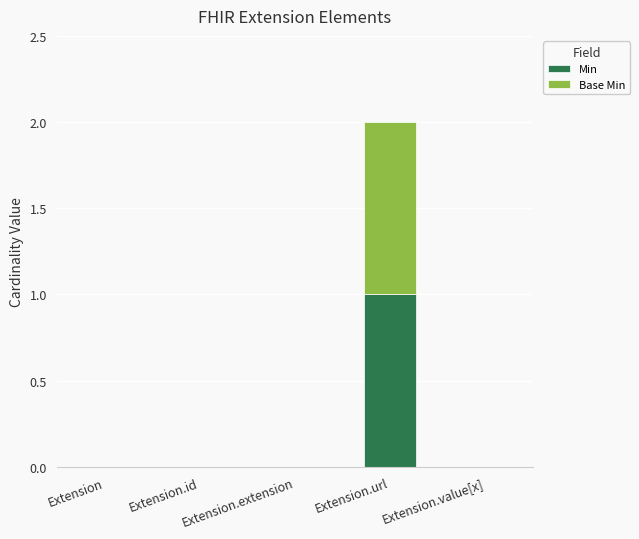

At which category is the sum across all series the highest?

Extension.url